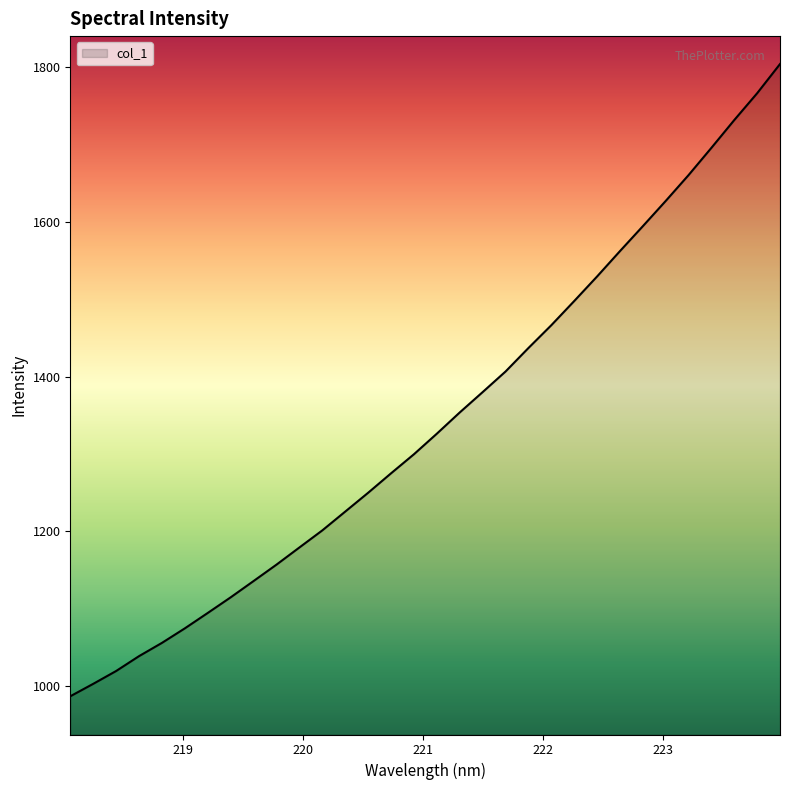

True or false: the data has more than 0 interior local peaks.

False